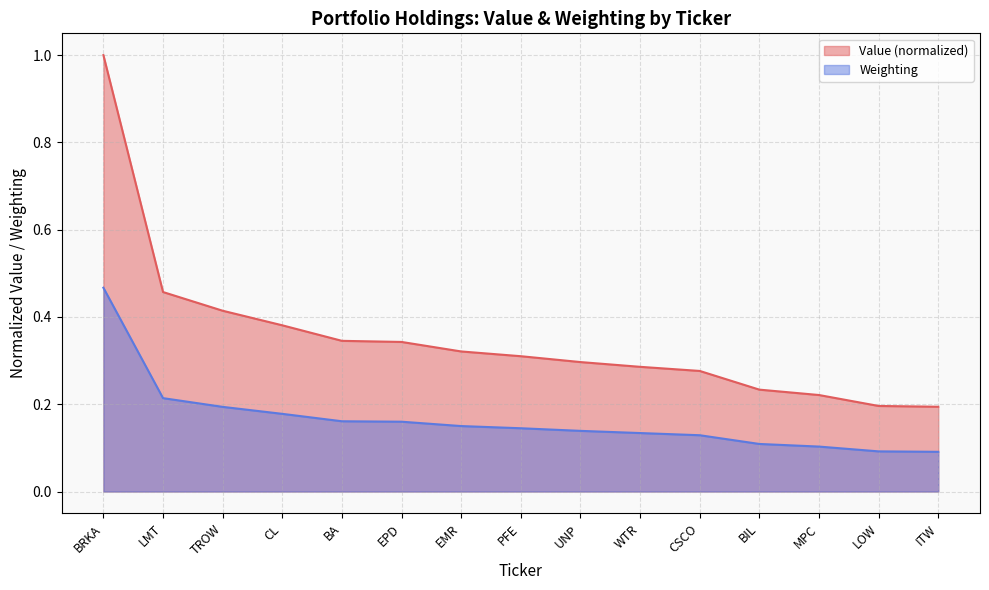

Which category has the lowest value across all series?

ITW